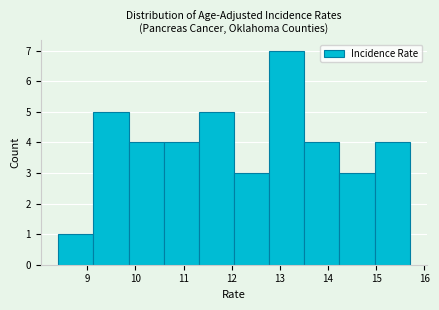

What is the height of the bar covering 9.13 to 9.86 on the x-axis? Neither the bar edges nor the heights are printed on the chart, so give them approximately, as read against the axes.

5